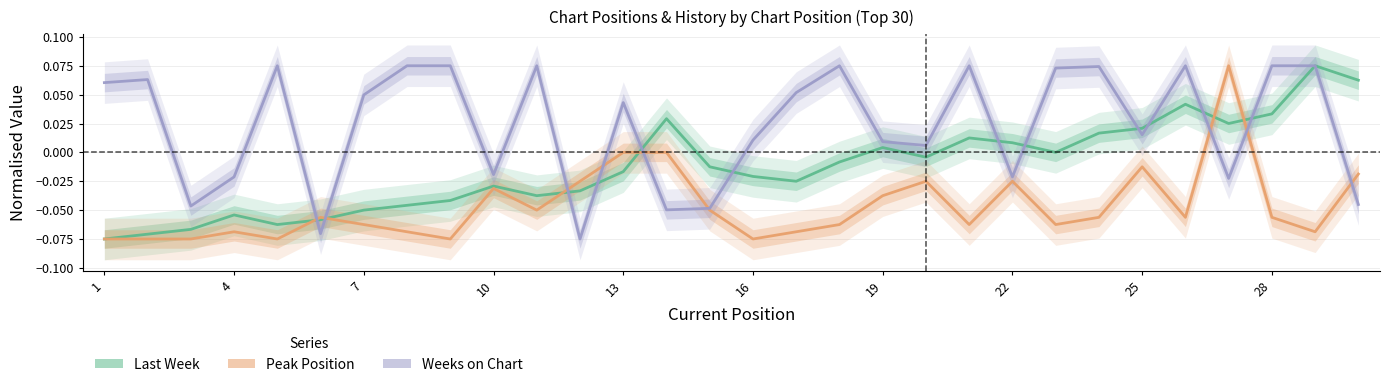

Rank the series by their average value, from highest to lowest.

Weeks on Chart, Last Week, Peak Position